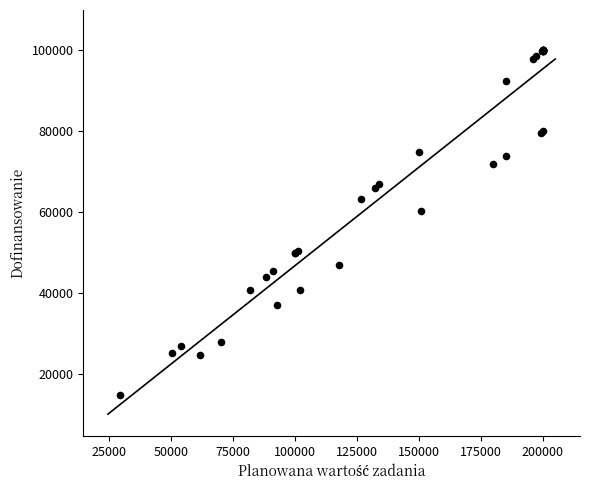

What Y value in the scatter plot is closest to 57362?

60385